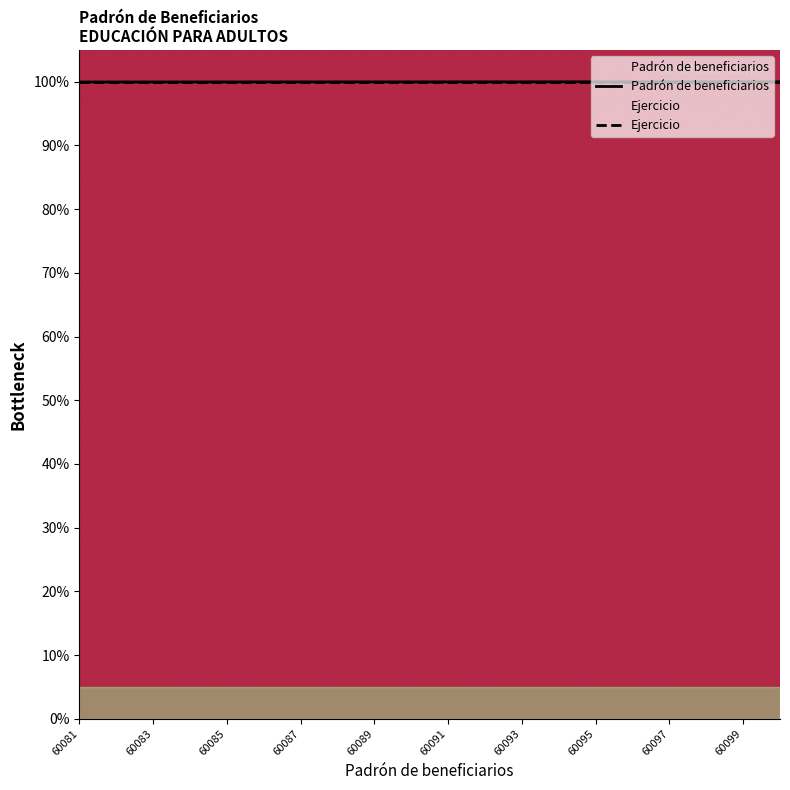

True or false: there are more than 0 points higher than both neighbors.

False